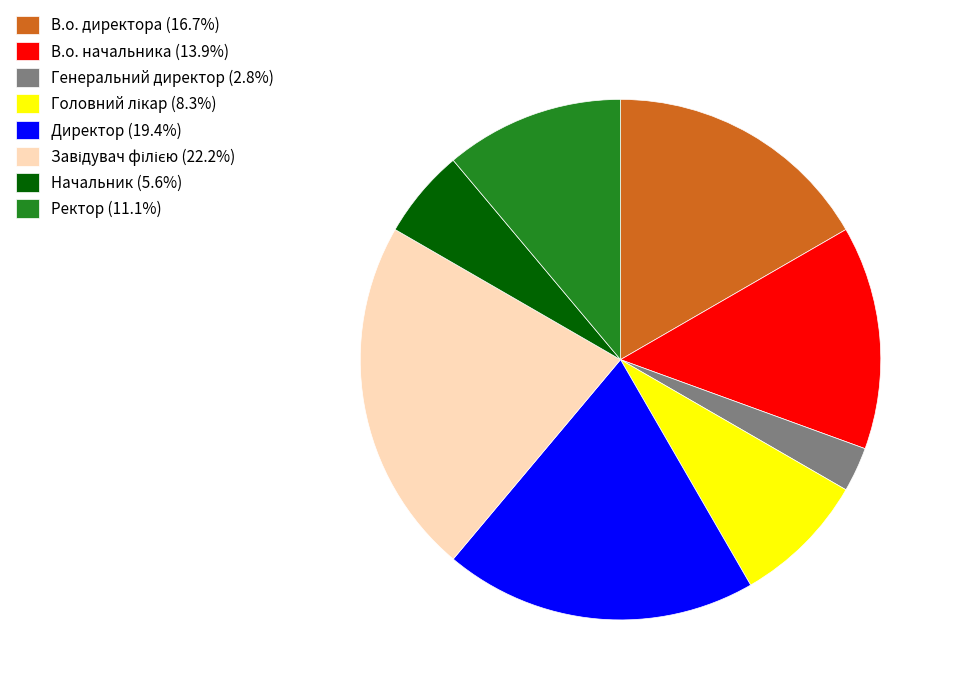

Count the number of slices in the pie.

8